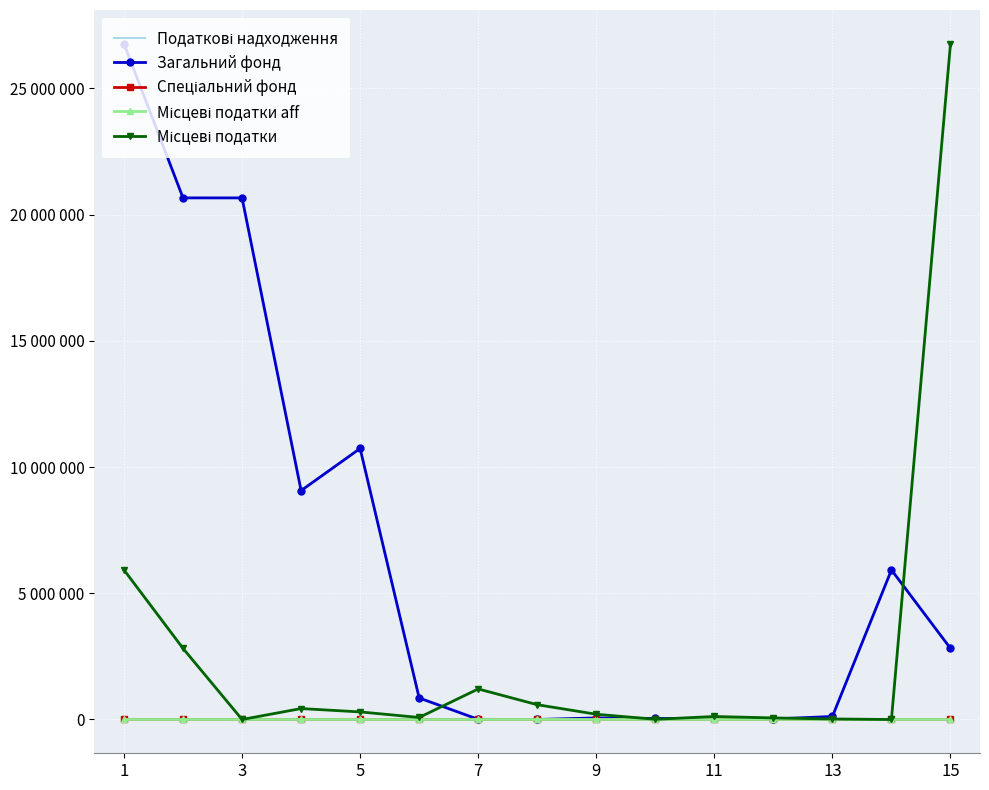

Reading left to right, what are all the values shown in this chart?

Податкові надходження: 26768917	20663417	20663217	9067364	10736853	853000	6000	200	61900	41000	40000	20900	119000	5924600	2816400
Загальний фонд: 26768917	20663417	20663217	9067364	10736853	853000	6000	200	61900	41000	40000	20900	119000	5924600	2816400
Спеціальний фонд: 0	0	0	0	0	0	0	0	0	0	0	0	0	0	0
Місцеві податки aff: 0	0	0	0	0	0	0	0	0	0	0	0	0	0	0
Місцеві податки: 5924600	2816400	500	433000	300000	80400	1209500	586000	207000	8200	119000	61900	20900	200	26768917